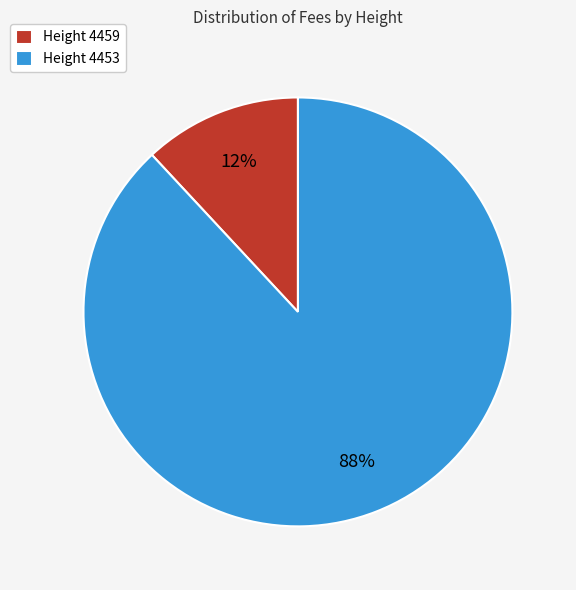

How many segments does this pie chart have?

2